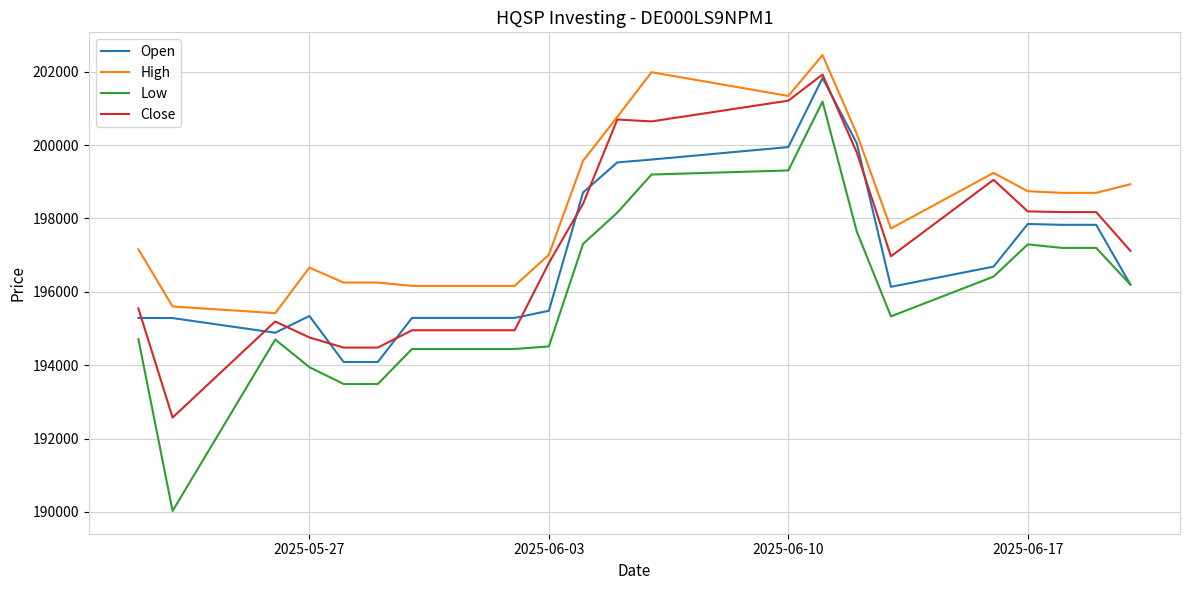

What is the minimum value shown in the chart?

190027